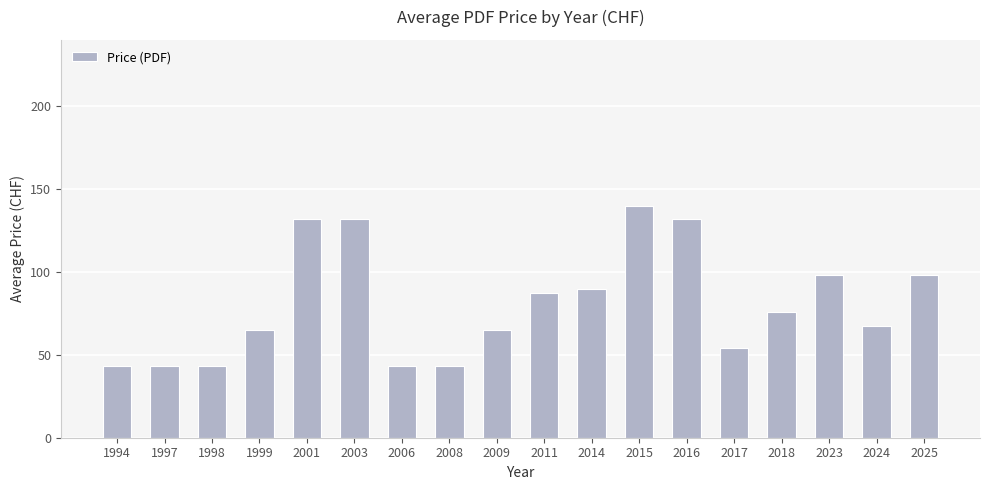

What is the change in value from 2001 to 2006?

-89.0